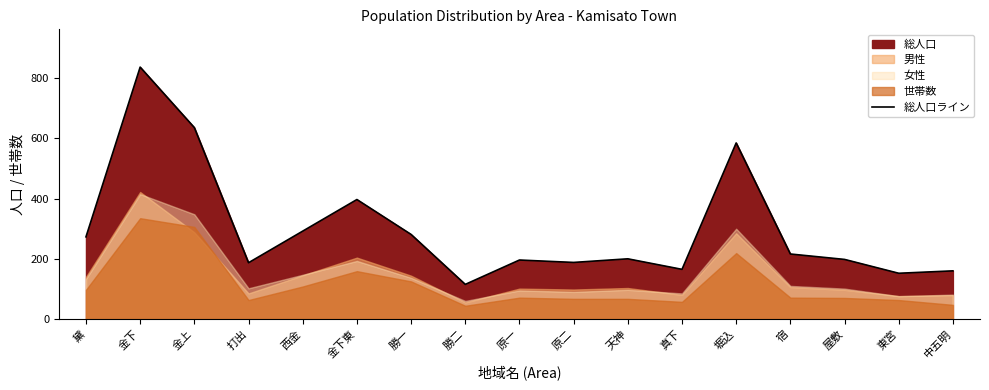

What is the maximum value shown in the chart?

837